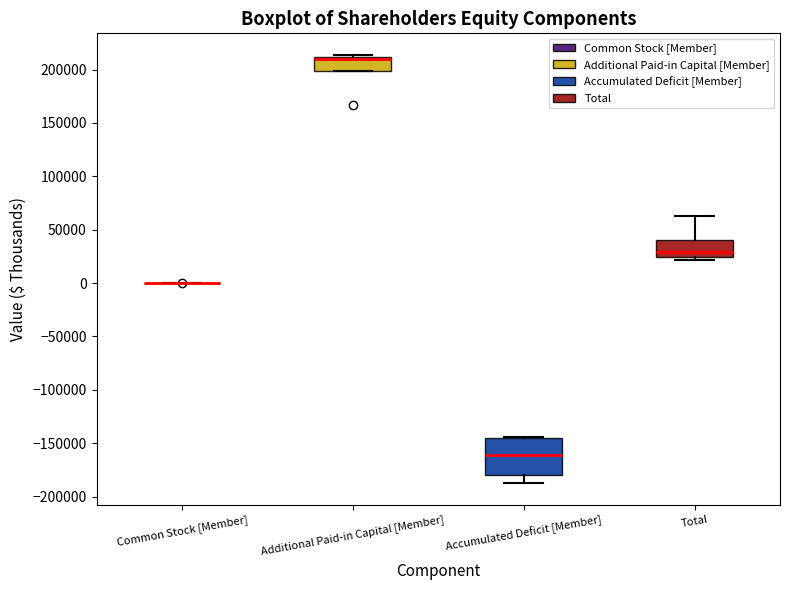

Reading left to right, read every box against the y-axis: the position of its median line, the range the box covers, and the ends of its whiskers. The values are not printed on the chart, so give them approximately, as read against the axis.

Common Stock [Member]: box collapsed to a line at 0, whiskers 0 to 0
Additional Paid-in Capital [Member]: median 210000 (just below the box's upper edge), box 200000 to 210000, whiskers 200000 to 215000
Accumulated Deficit [Member]: median -160000, box -180000 to -145000, whiskers -190000 to -145000
Total: median 30000, box 25000 to 40000, whiskers 20000 to 65000